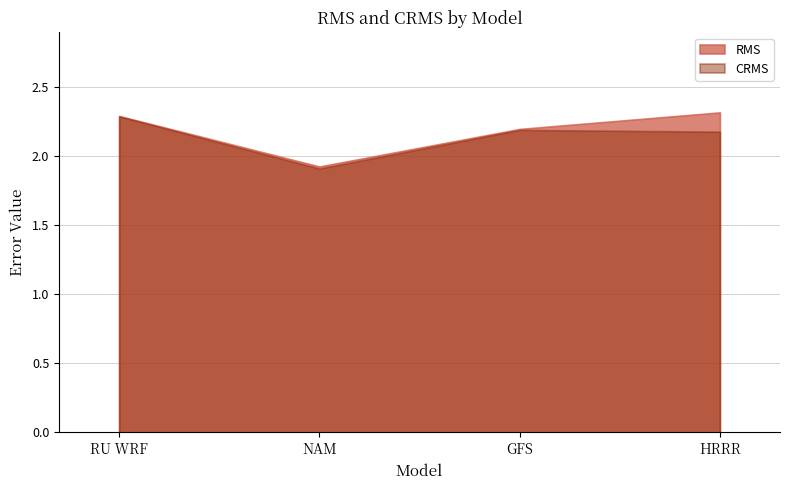

Which series has the largest total across all categories?

RMS